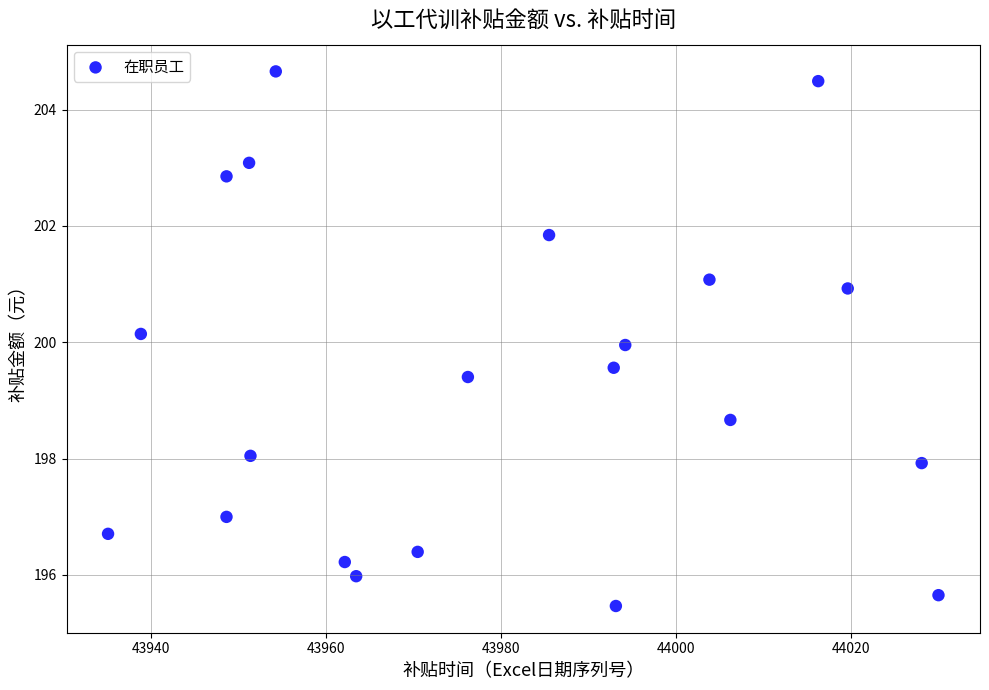

What is the range of Y values (max minus min)?

9.2